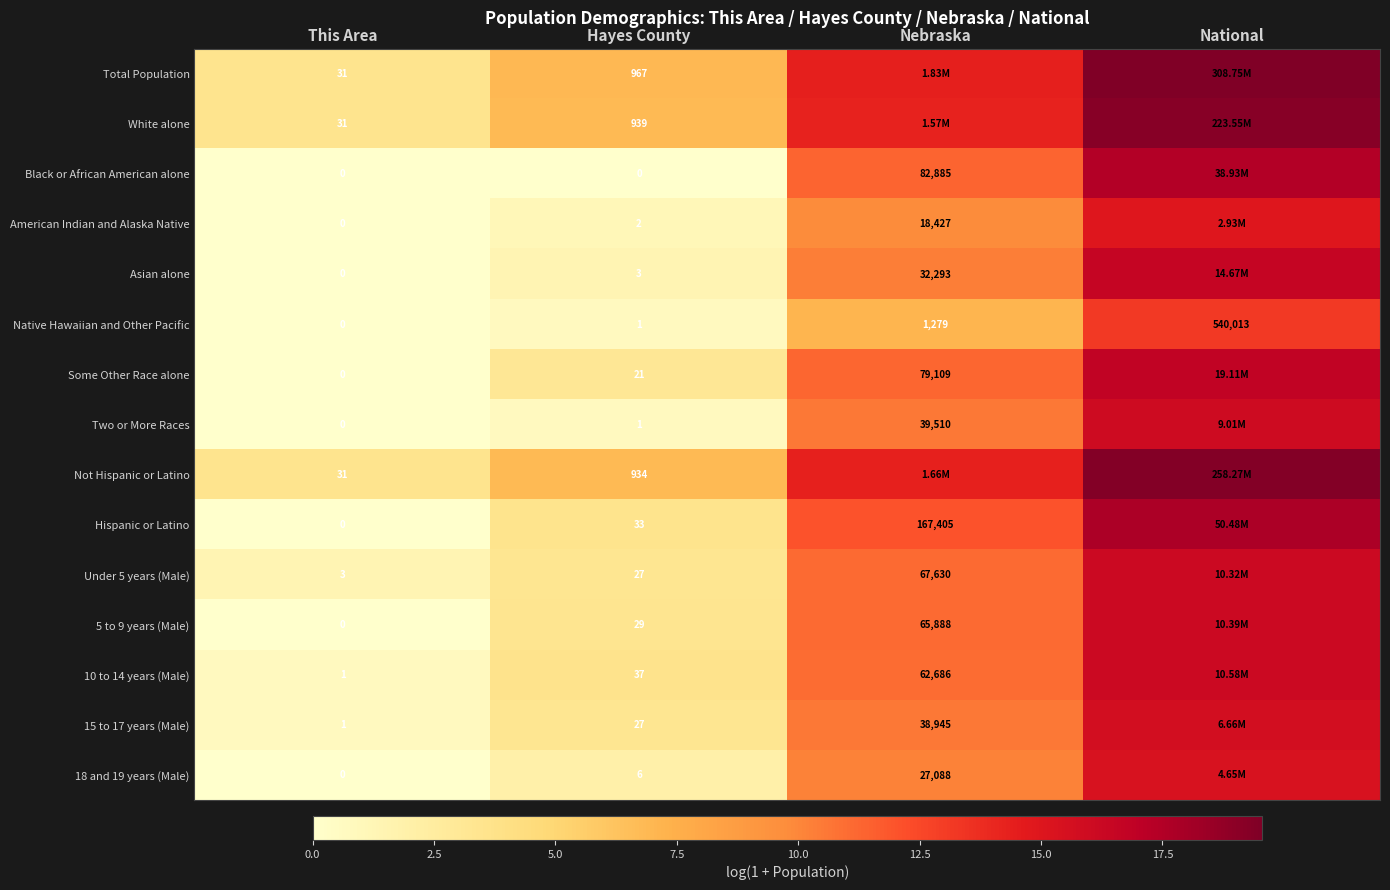

Is the value of Asian alone at This Area greater than the value of Some Other Race alone at Hayes County?

No